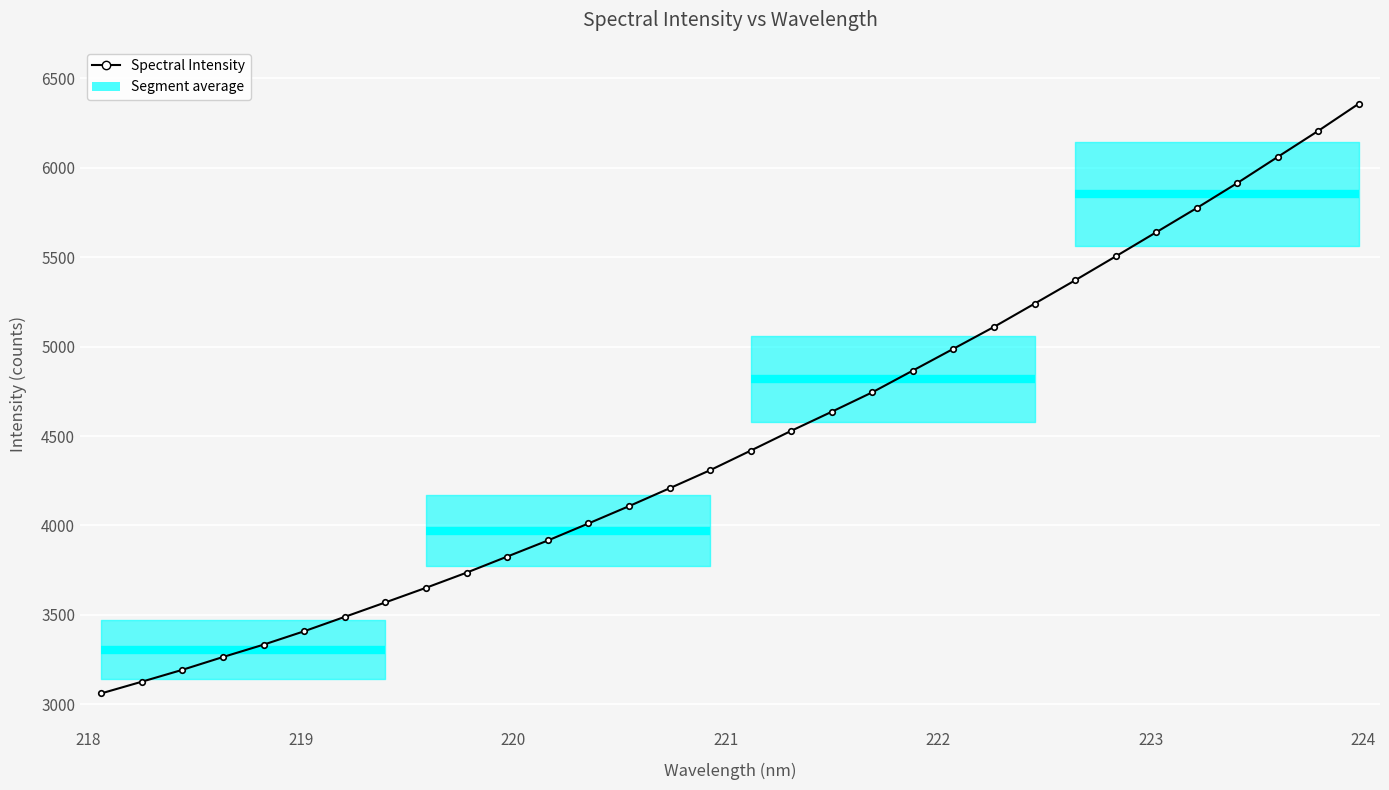

Reading right to left, transcribe all the data shown in this chart.

6357.3	6205.5	6059.9	5913.6	5774.0	5638.6	5503.7	5370.2	5239.6	5109.9	4987.7	4866.0	4744.4	4635.7	4529.0	4418.2	4308.8	4207.8	4107.8	4011.1	3916.0	3826.2	3736.4	3651.8	3570.1	3489.3	3408.9	3333.9	3264.9	3193.2	3126.7	3061.4